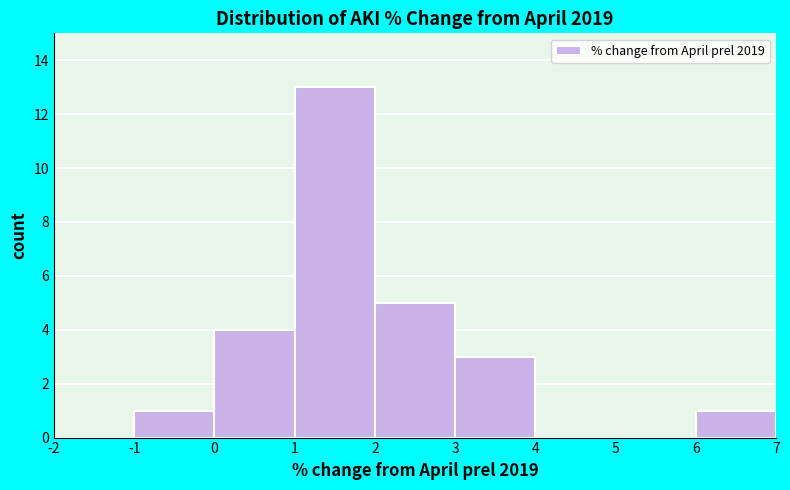

What is the height of the bar covering -1 to 0 on the x-axis? The values are not printed on the chart, so give them approximately, as read against the axis.

1